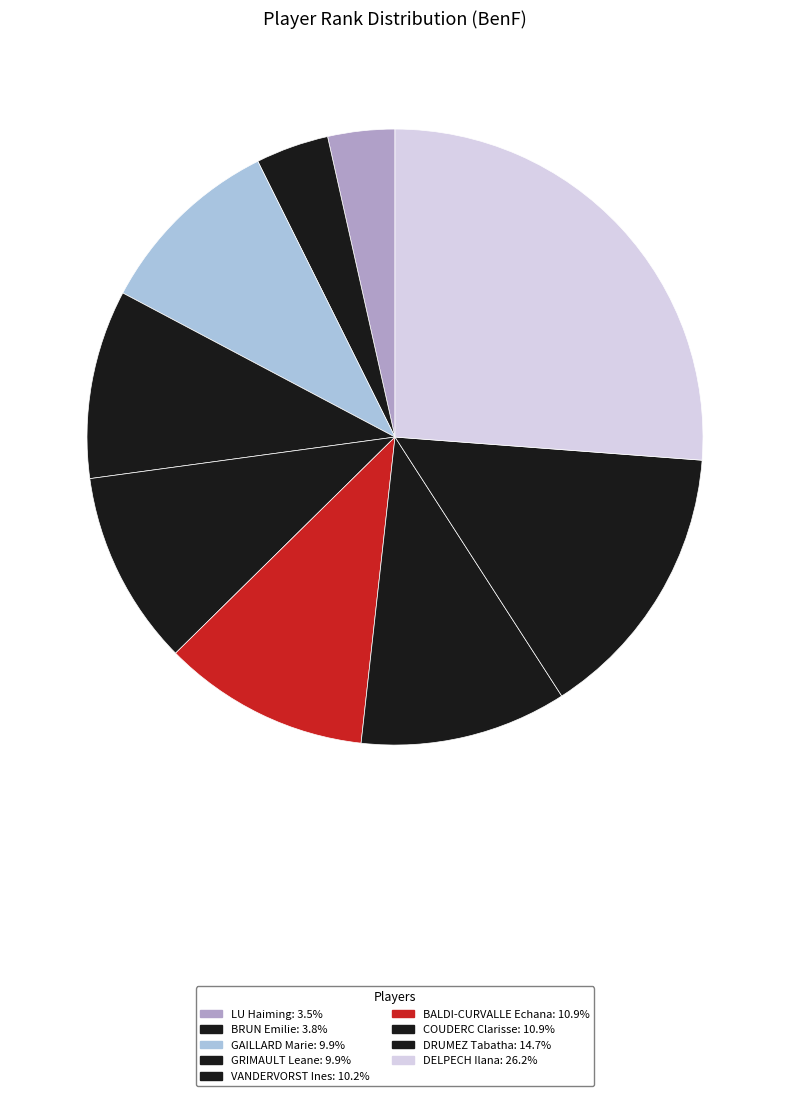

What percentage is the VANDERVORST Ines slice, to the nearest percent?

10%